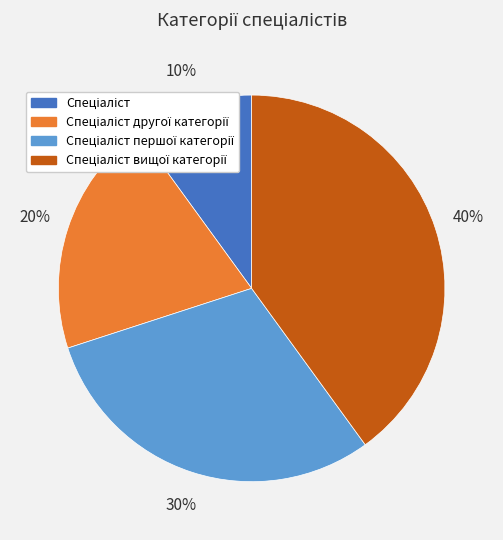

Does any single category account for the majority?

No